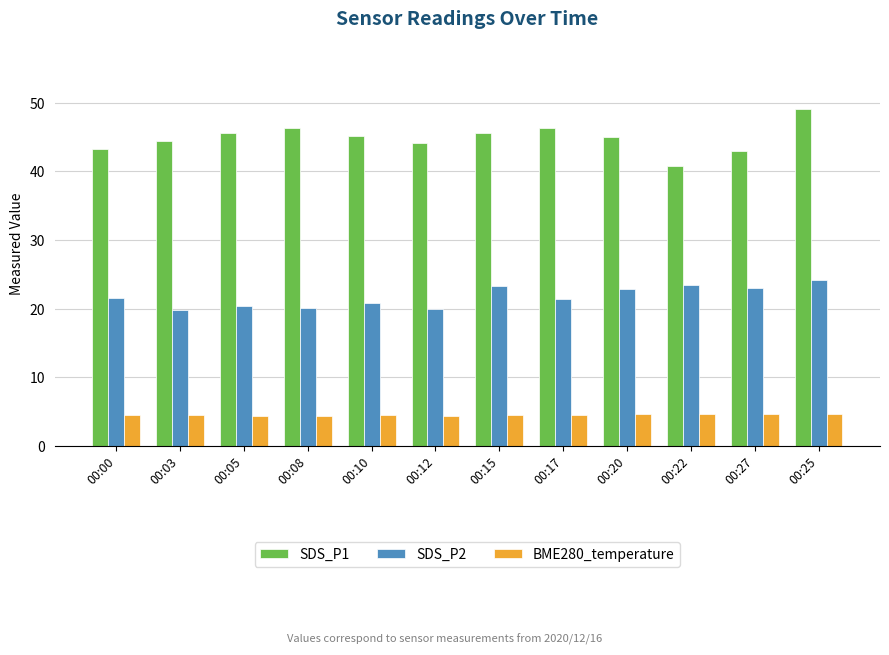

What are all the series names shown in the legend?

SDS_P1, SDS_P2, BME280_temperature